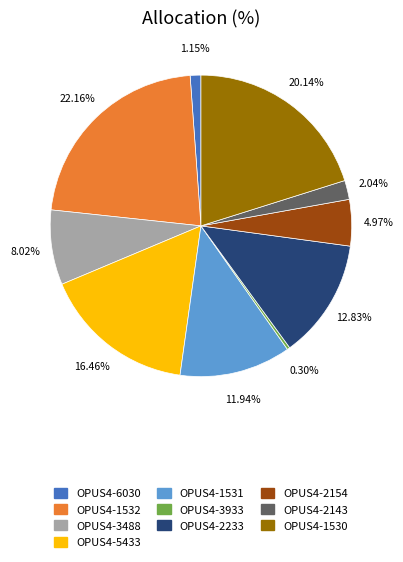

To the nearest percent, what portion does OPUS4-3488 represent?

8%